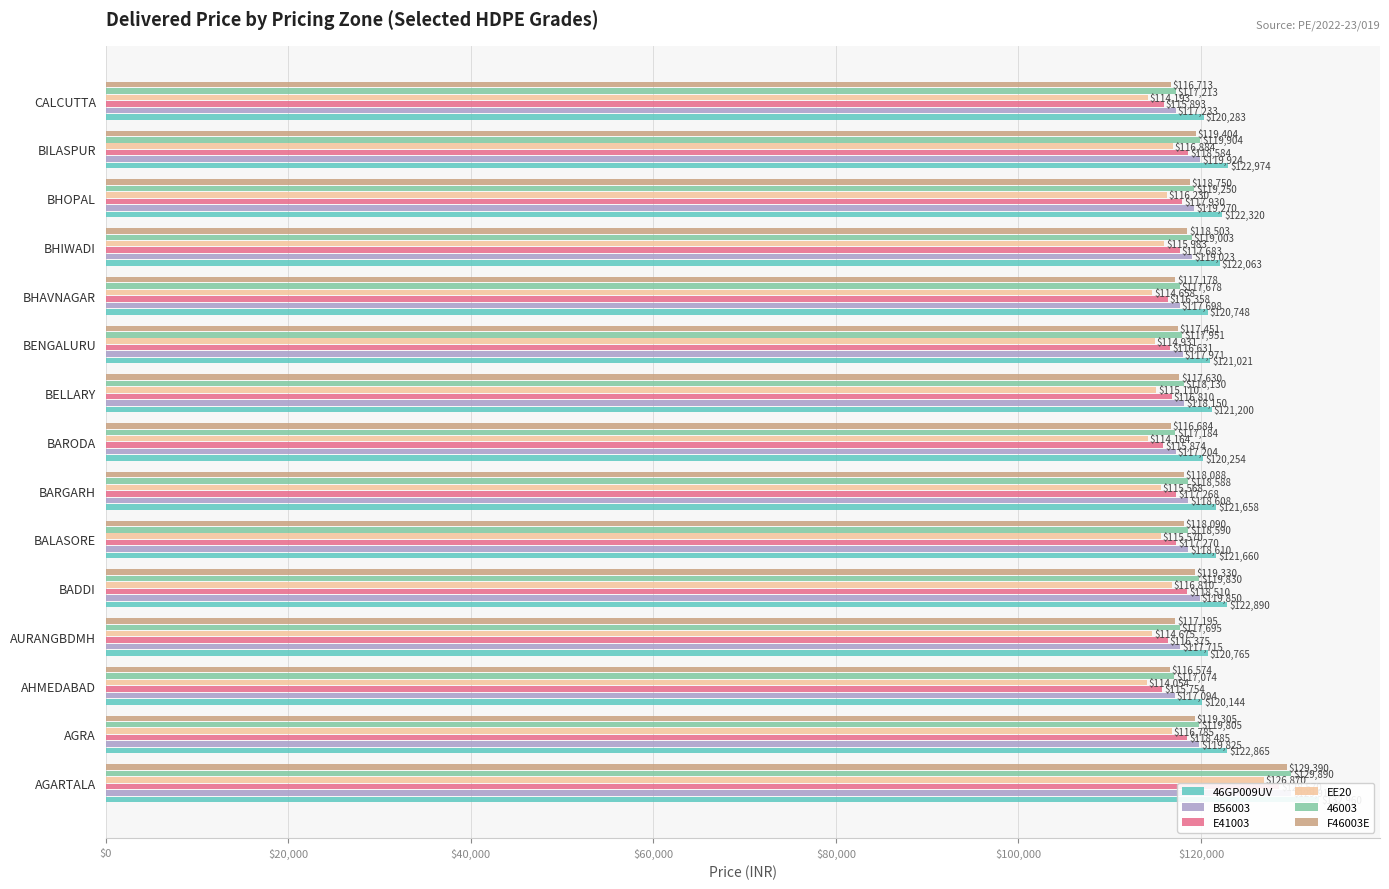

Which series changed the most between AGARTALA and AGRA?

46GP009UV